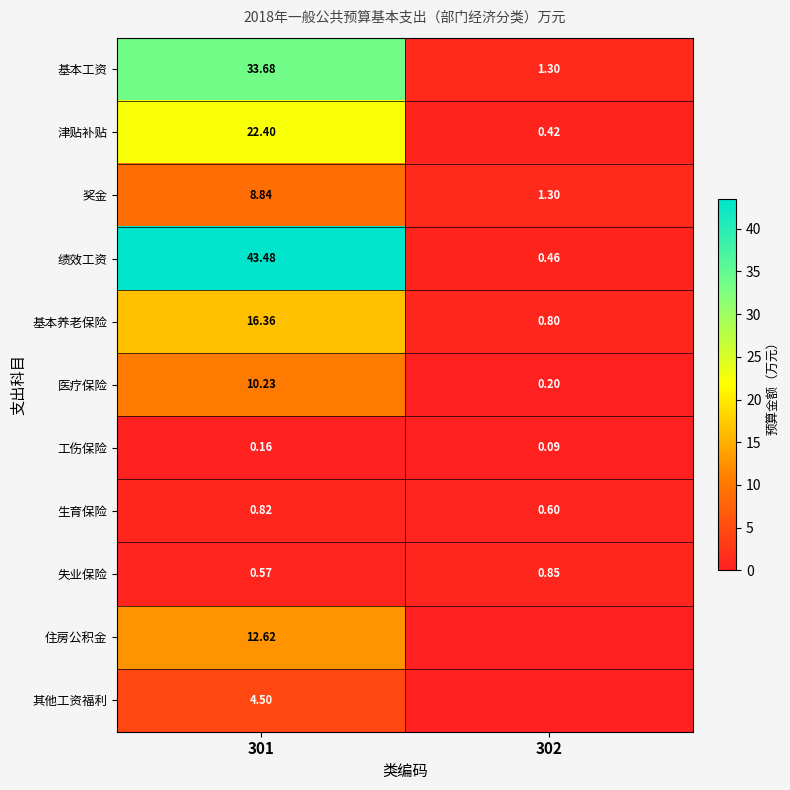

List the labels in order of 失业保险 value, largest first.

302, 301